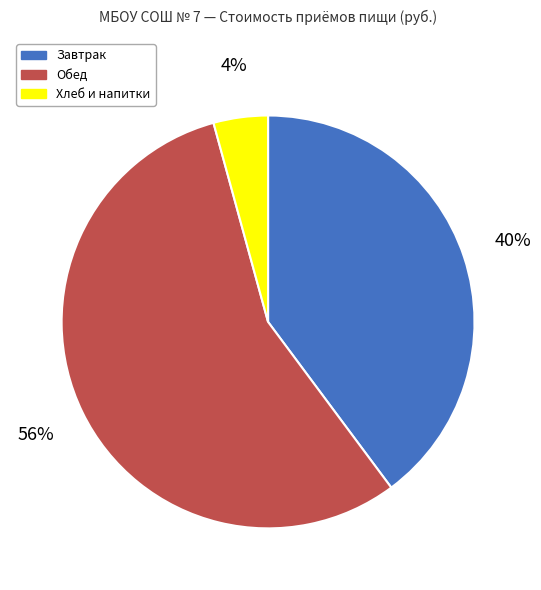

Which category has the smallest portion of the pie?

Хлеб и напитки